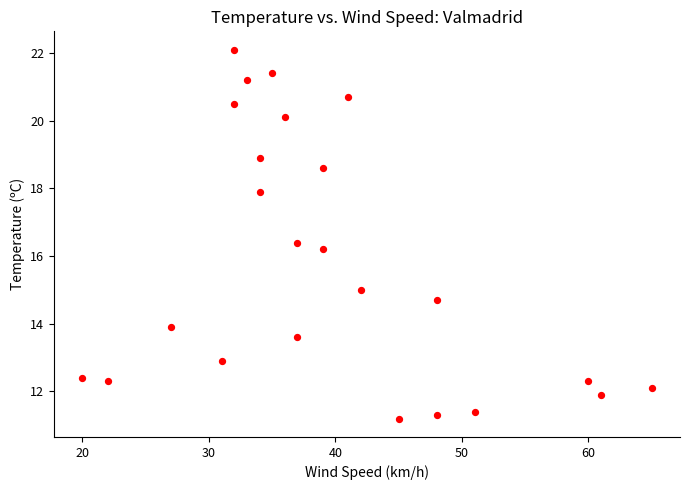

What is the range of Y values (max minus min)?

10.9